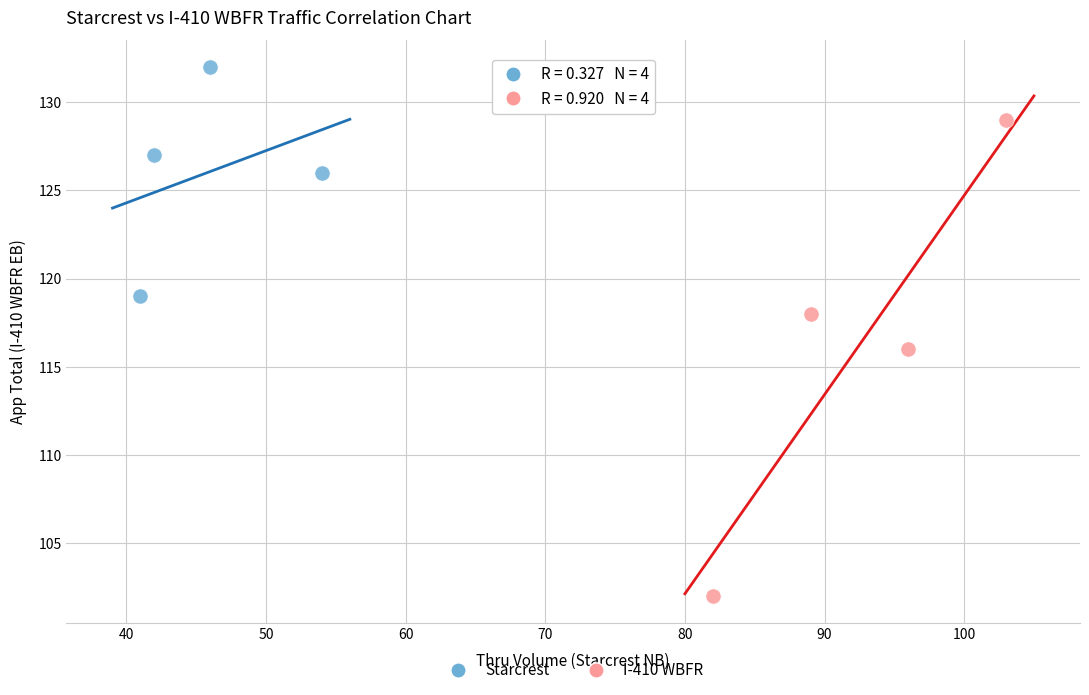

Which series has the widest spread of Y values?

I-410 WBFR